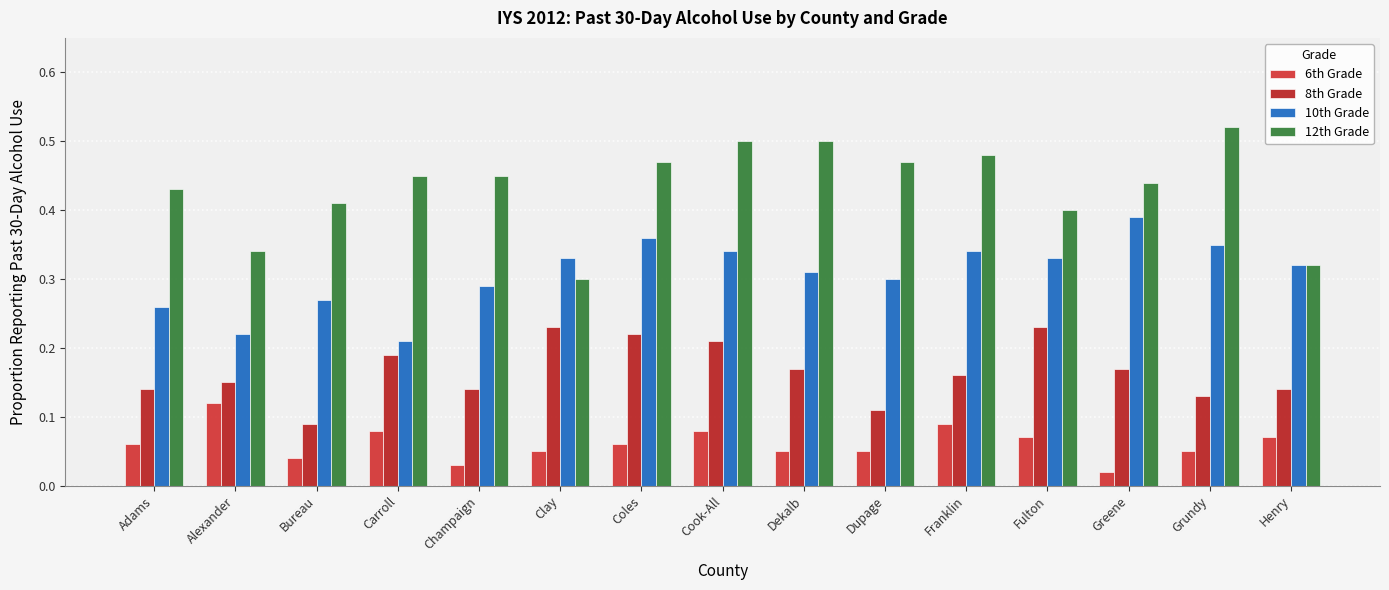

List the series in order of their peak value, highest first.

12th Grade, 10th Grade, 8th Grade, 6th Grade